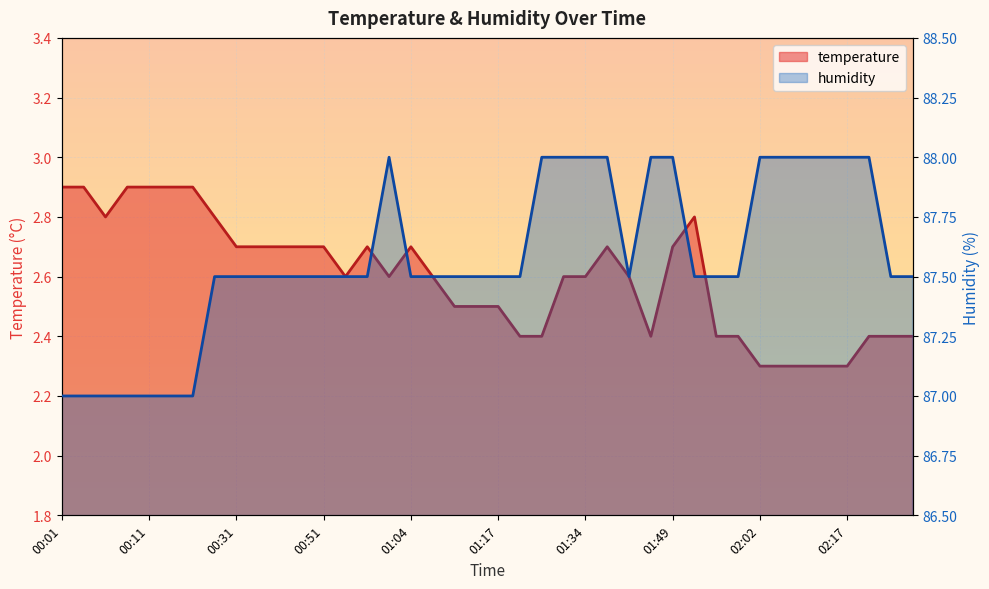

True or false: humidity and temperature cross at least once.

False